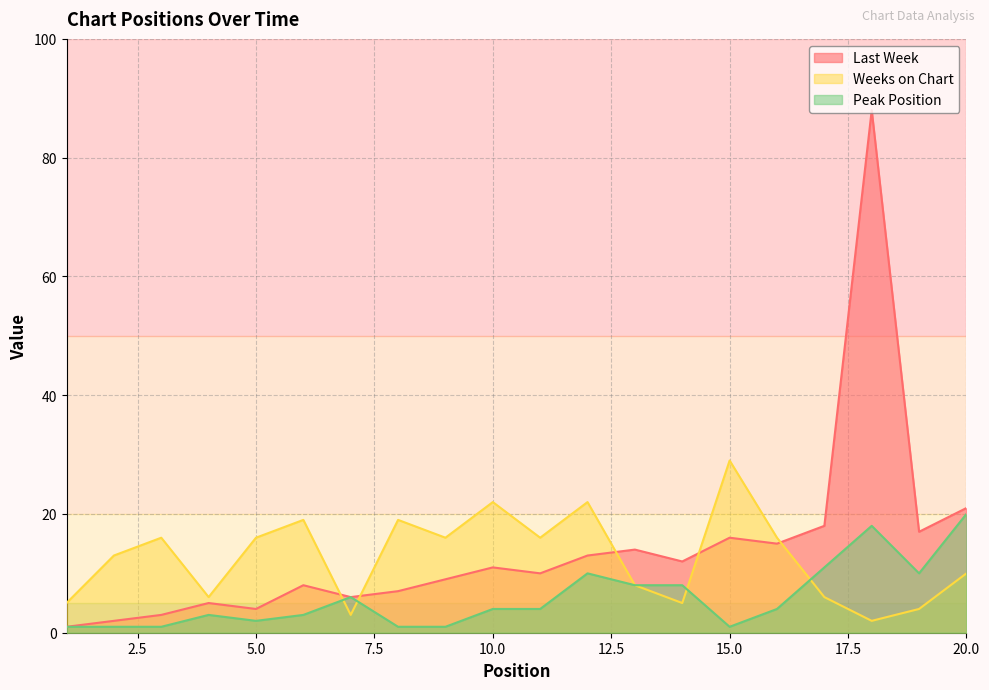

True or false: Last Week has more than 0 points higher than both neighbors.

True